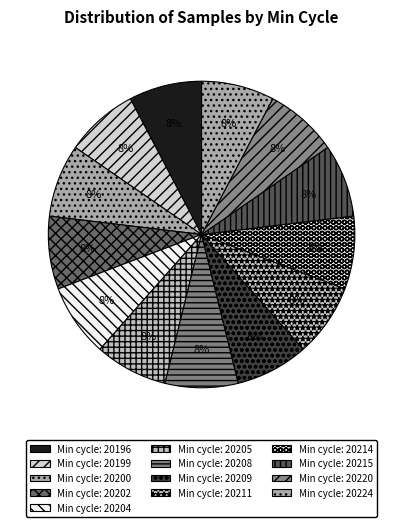

How many segments does this pie chart have?

13